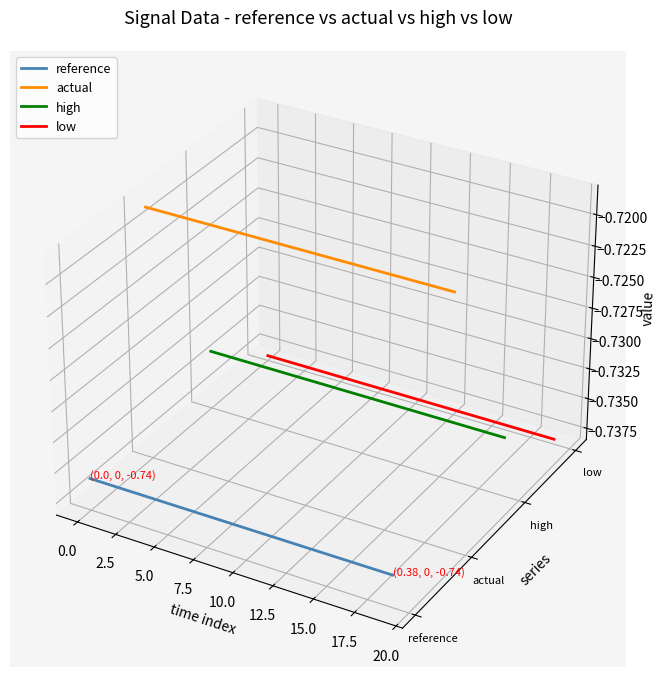

What are all the series names shown in the legend?

reference, actual, high, low